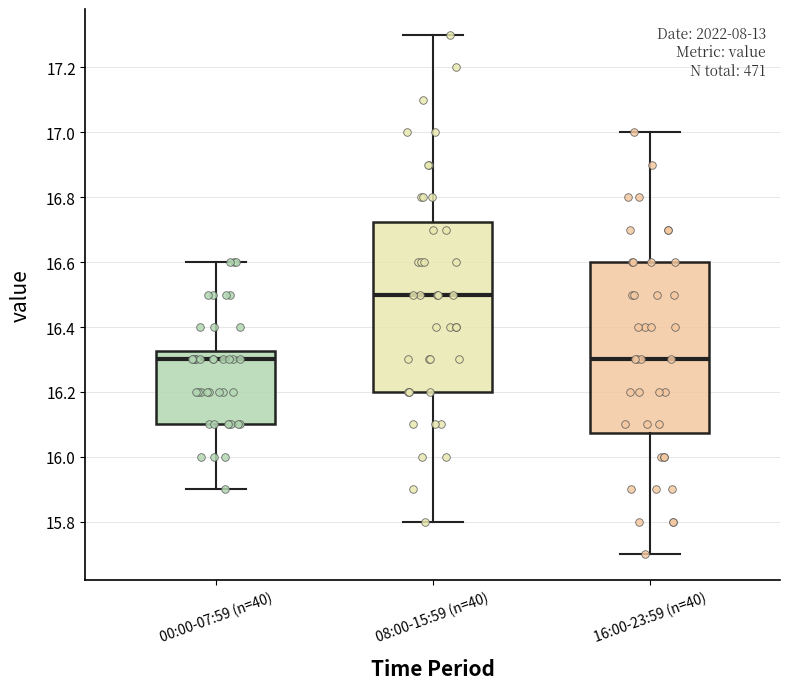

Reading left to right, read every box against the y-axis: the position of its median line, the range the box covers, and the ends of its whiskers. The values are not printed on the chart, so give them approximately, as read against the axis.

00:00-07:59 (n=40): median 16.30, box 16.10 to 16.32, whiskers 15.90 to 16.60
08:00-15:59 (n=40): median 16.50, box 16.20 to 16.72, whiskers 15.80 to 17.30
16:00-23:59 (n=40): median 16.30, box 16.08 to 16.60, whiskers 15.70 to 17.00